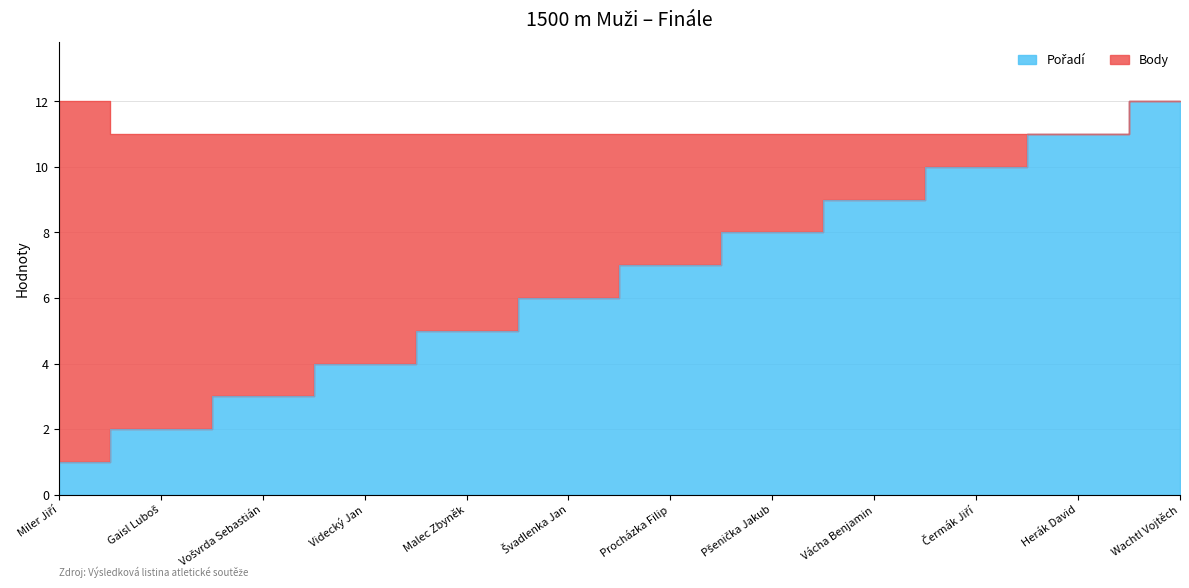

Which label corresponds to the largest value in the chart?

Wachtl Vojtěch